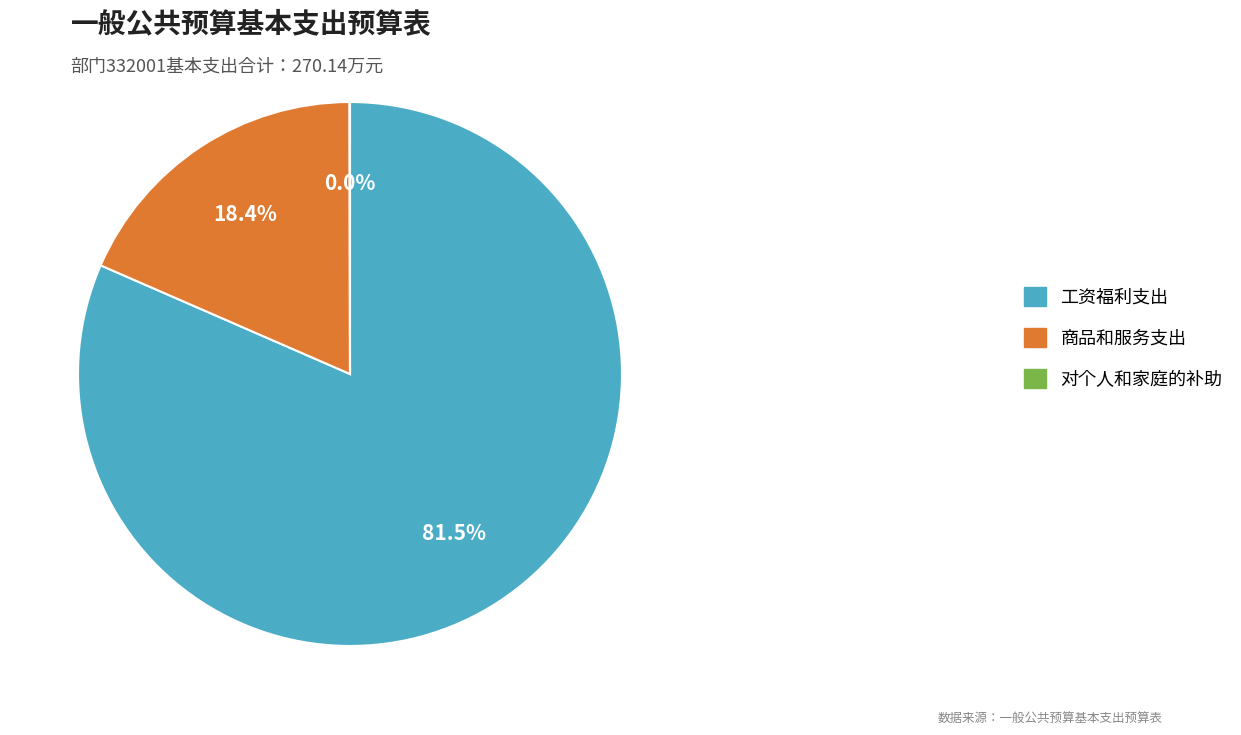

What is the largest slice in the pie chart?

工资福利支出